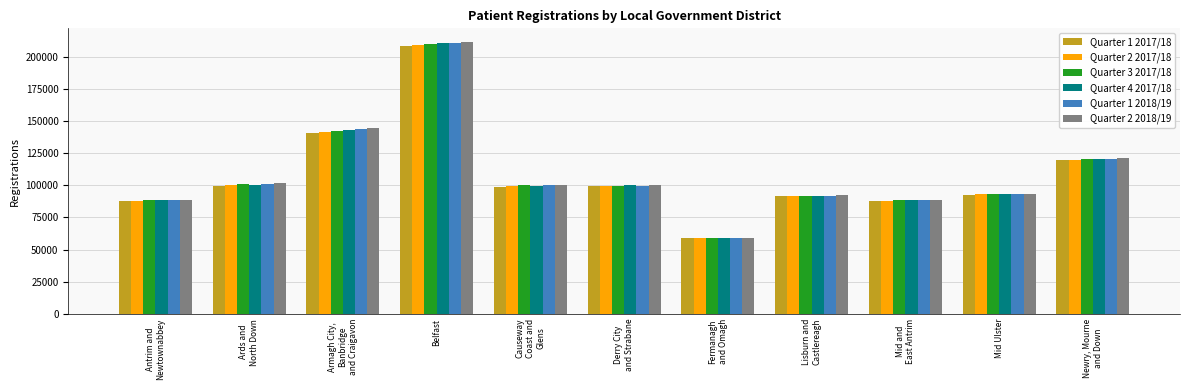

What is the greatest value displayed?

211471